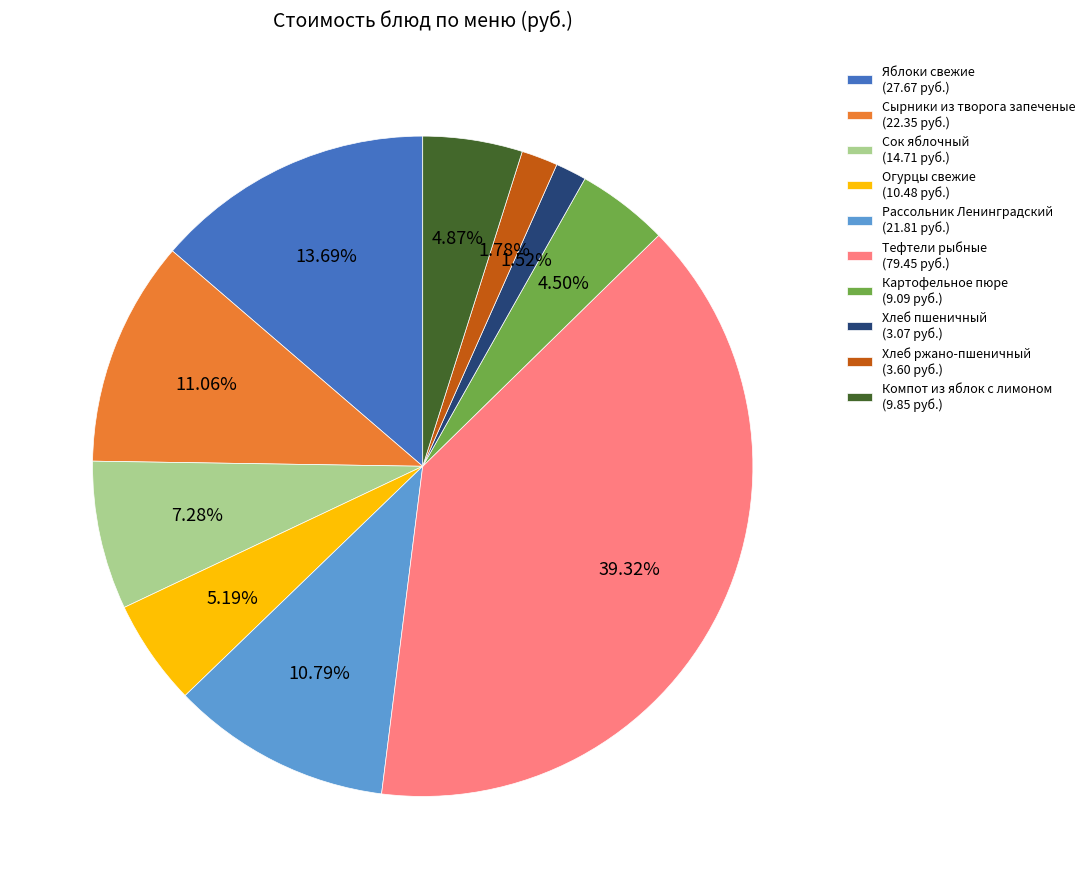

Which category has the biggest portion of the pie?

Тефтели рыбные